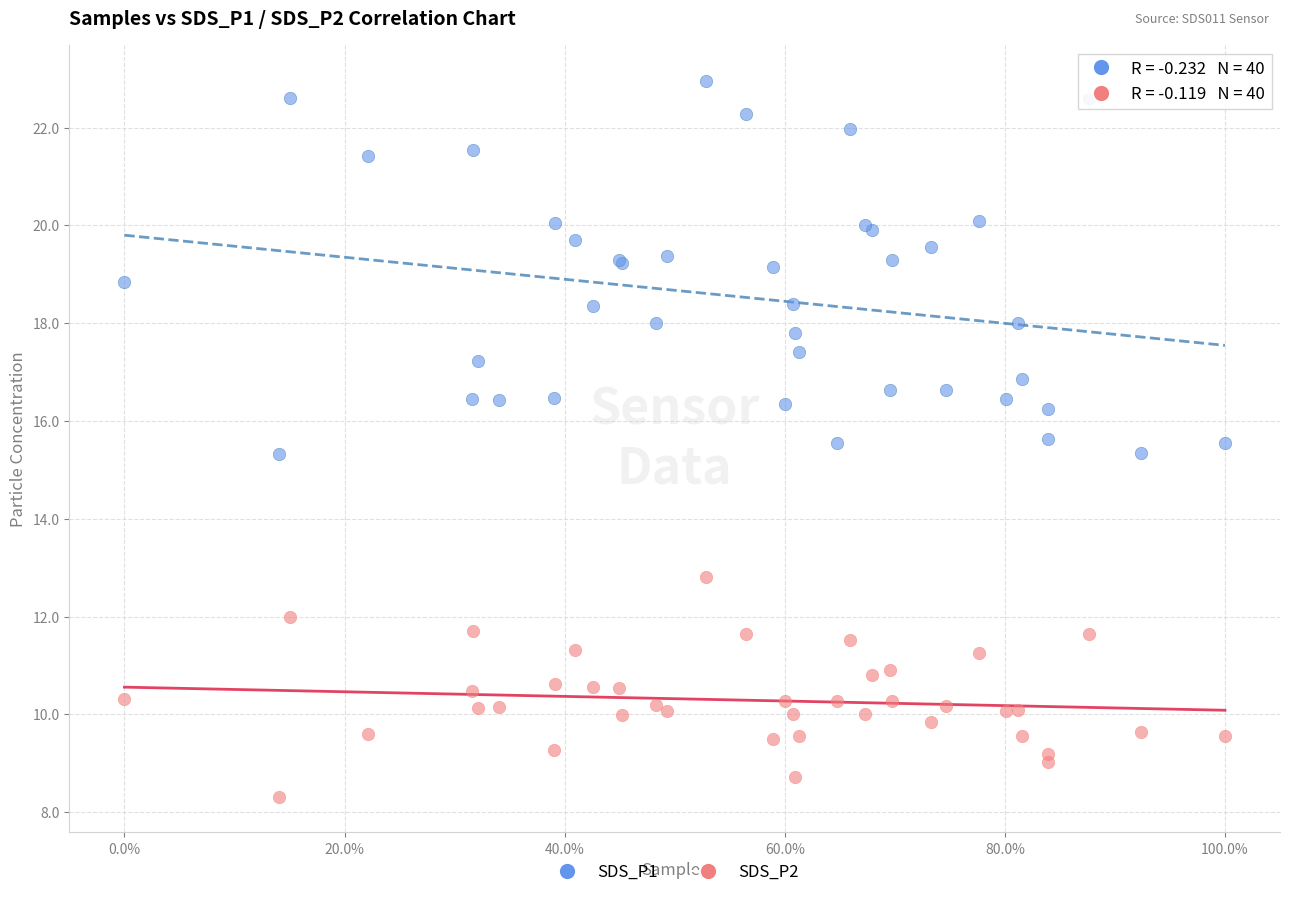

Which series has the largest Y range (max minus min)?

SDS_P1